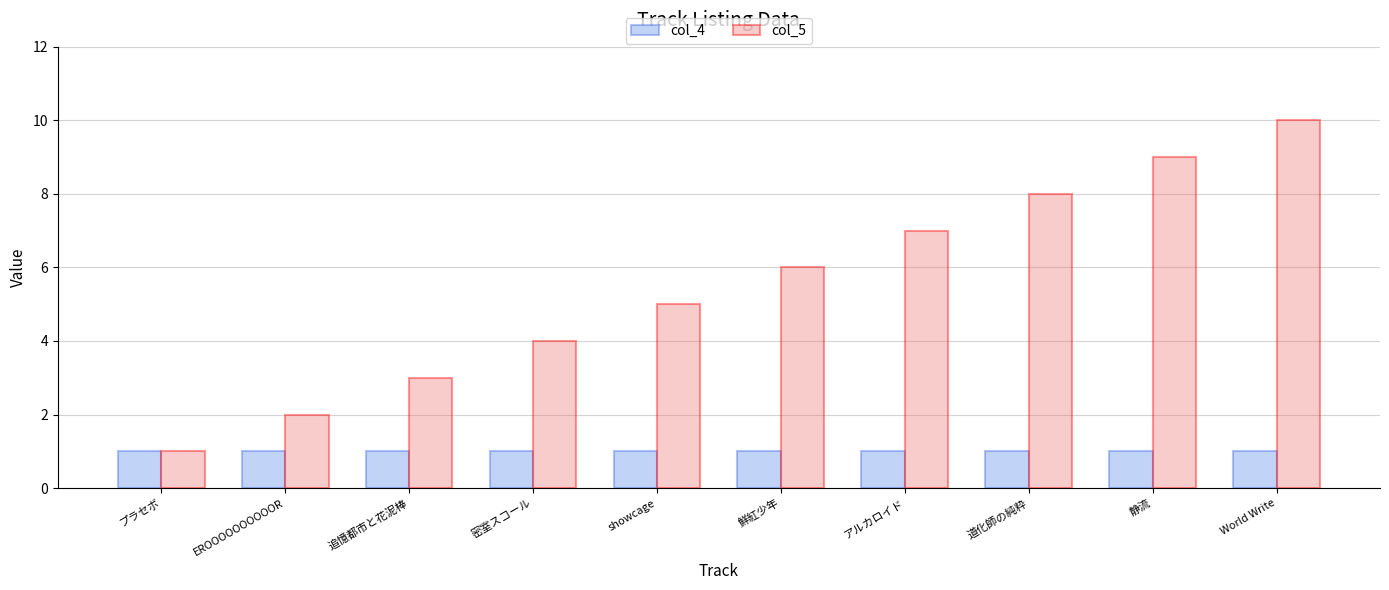

At which category is the sum across all series the highest?

World Write